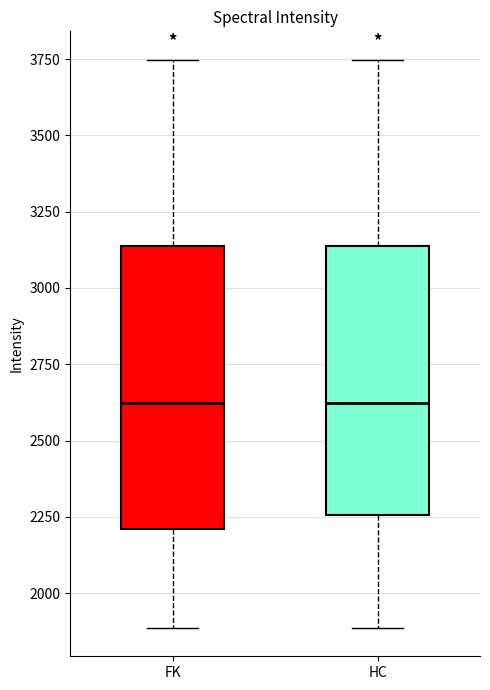

Reading left to right, transcribe this box plot: for each box, give where its median line is, the range the box spans, and where its two whiskers end, as read against the y-axis. The values are not printed on the chart, so give them approximately, as read against the axis.

FK: median 2600, box 2200 to 3150, whiskers 1900 to 3750
HC: median 2600, box 2250 to 3150, whiskers 1900 to 3750